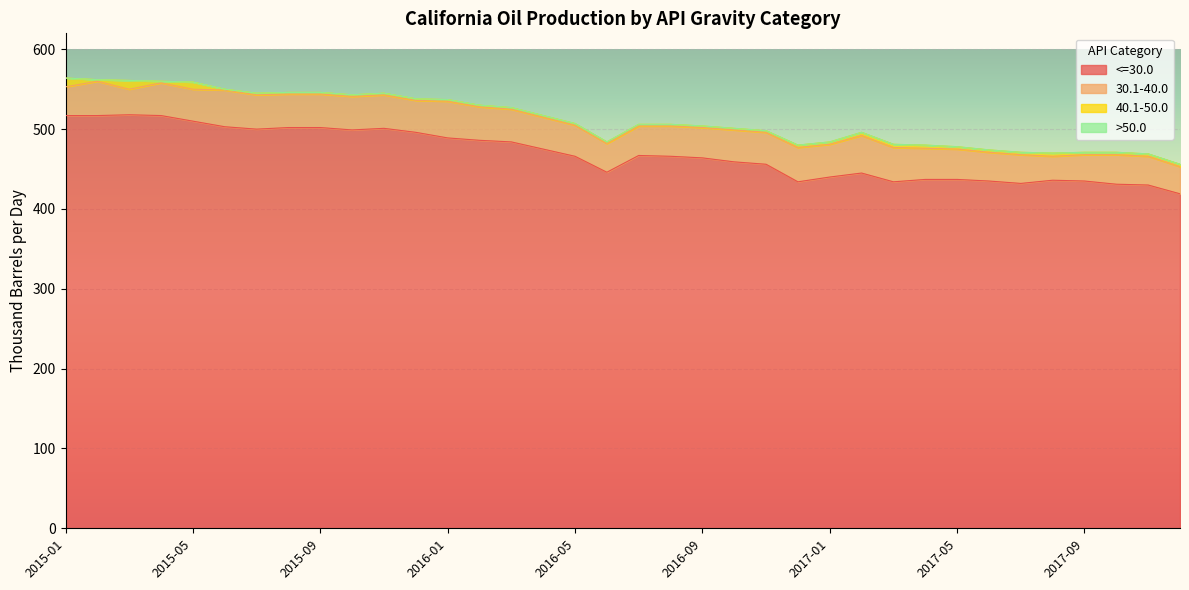

List the labels in order of >50.0 value, smallest first.

2015-01, 2015-02, 2015-03, 2015-04, 2015-05, 2015-06, 2015-07, 2015-08, 2015-09, 2015-10, 2015-11, 2015-12, 2016-01, 2016-02, 2016-03, 2016-04, 2016-05, 2016-06, 2016-07, 2016-08, 2016-09, 2016-10, 2016-11, 2016-12, 2017-01, 2017-02, 2017-03, 2017-04, 2017-05, 2017-06, 2017-07, 2017-08, 2017-09, 2017-10, 2017-11, 2017-12